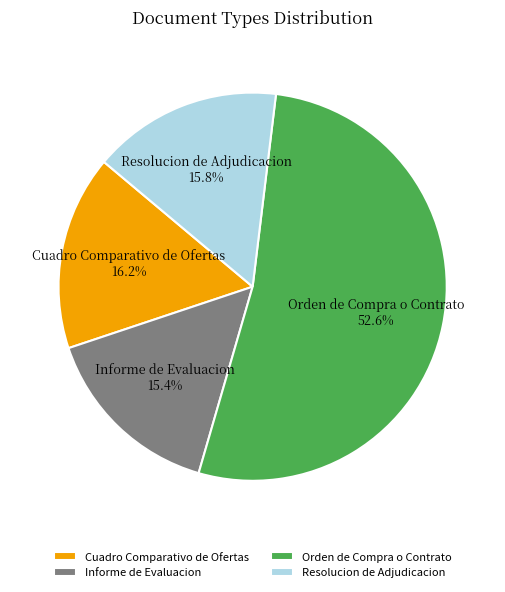

What is the majority slice?

Orden de Compra o Contrato